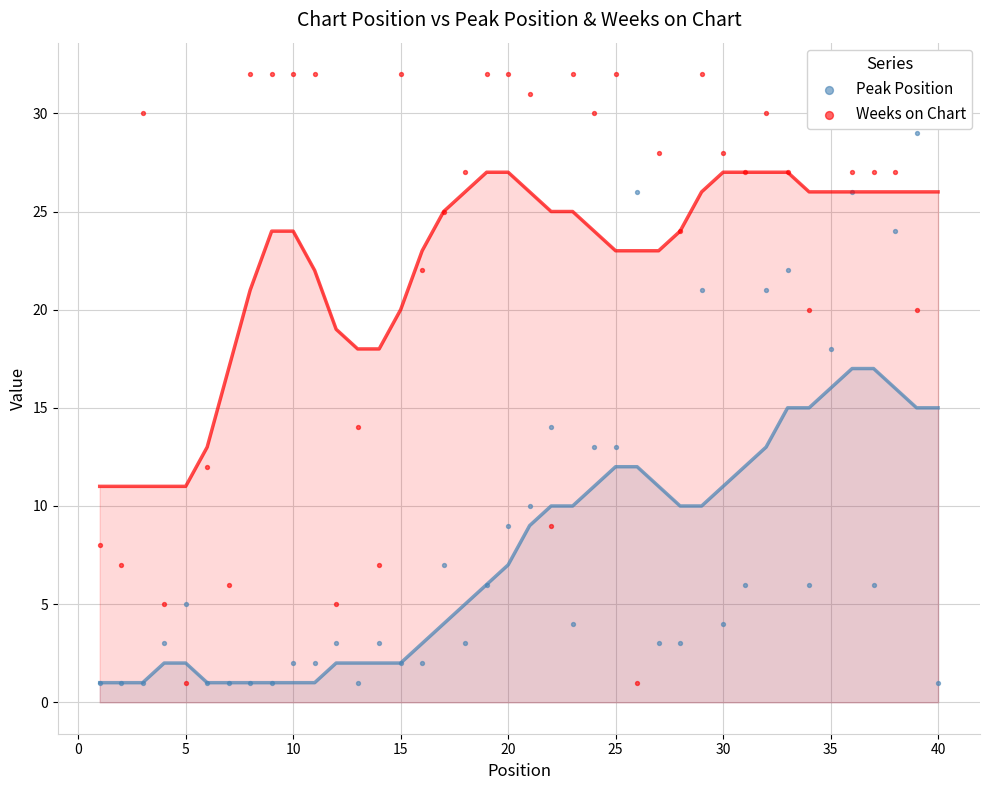

Which series reaches the minimum Y coordinate?

Peak Position